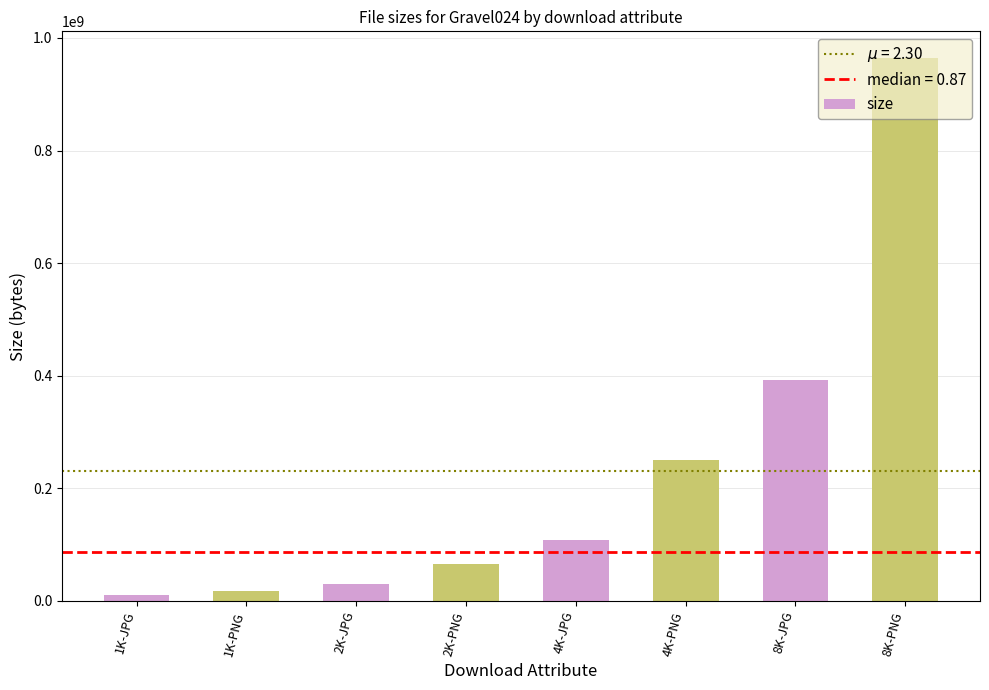

Reading left to right, list all the values displayed in this chart.

9659503	18315240	30782969	65989329	108077149	251165890	392600765	963624910